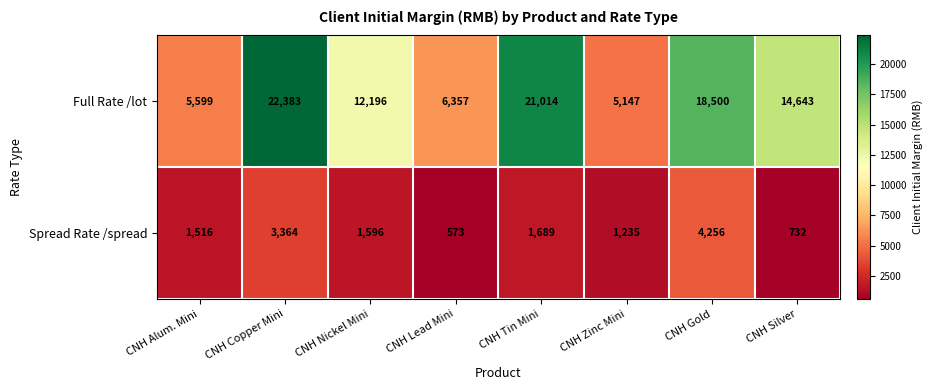

The Spread Rate /spread series shows 573 at CNH Lead Mini. True or false?

True